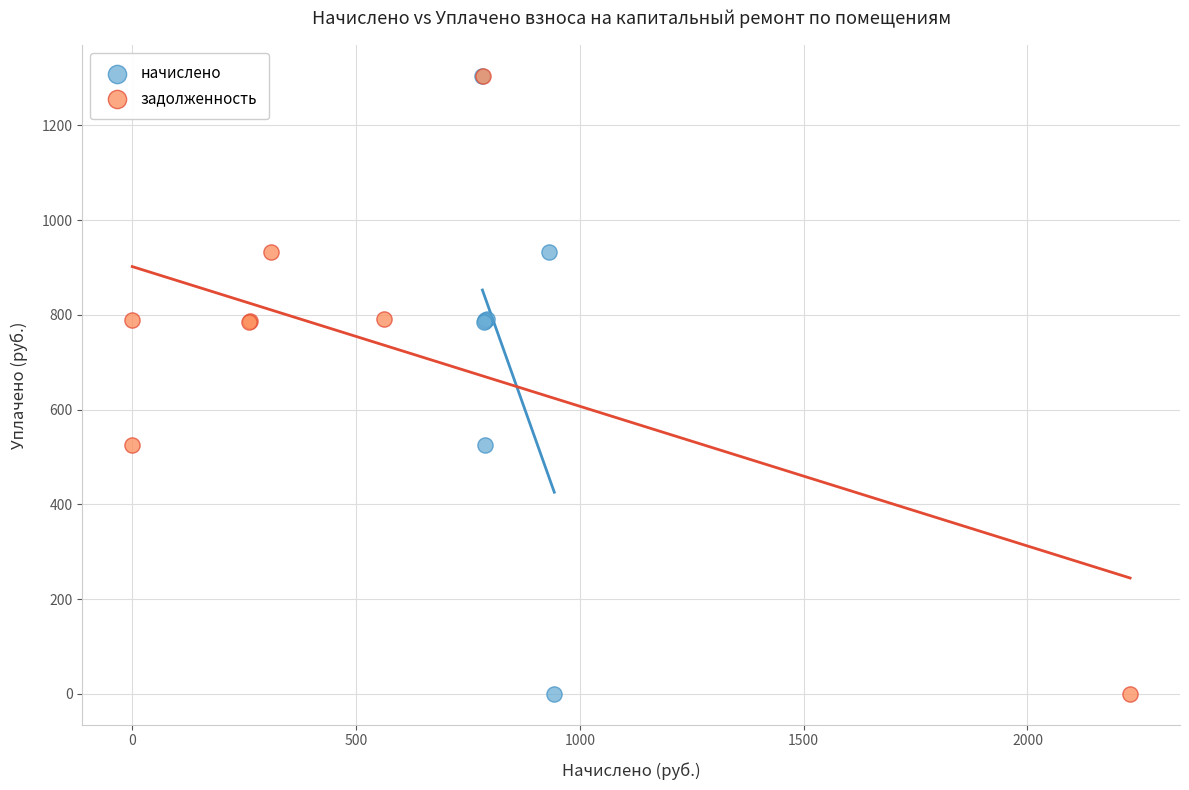

What are all the series names shown in the legend?

начислено, задолженность